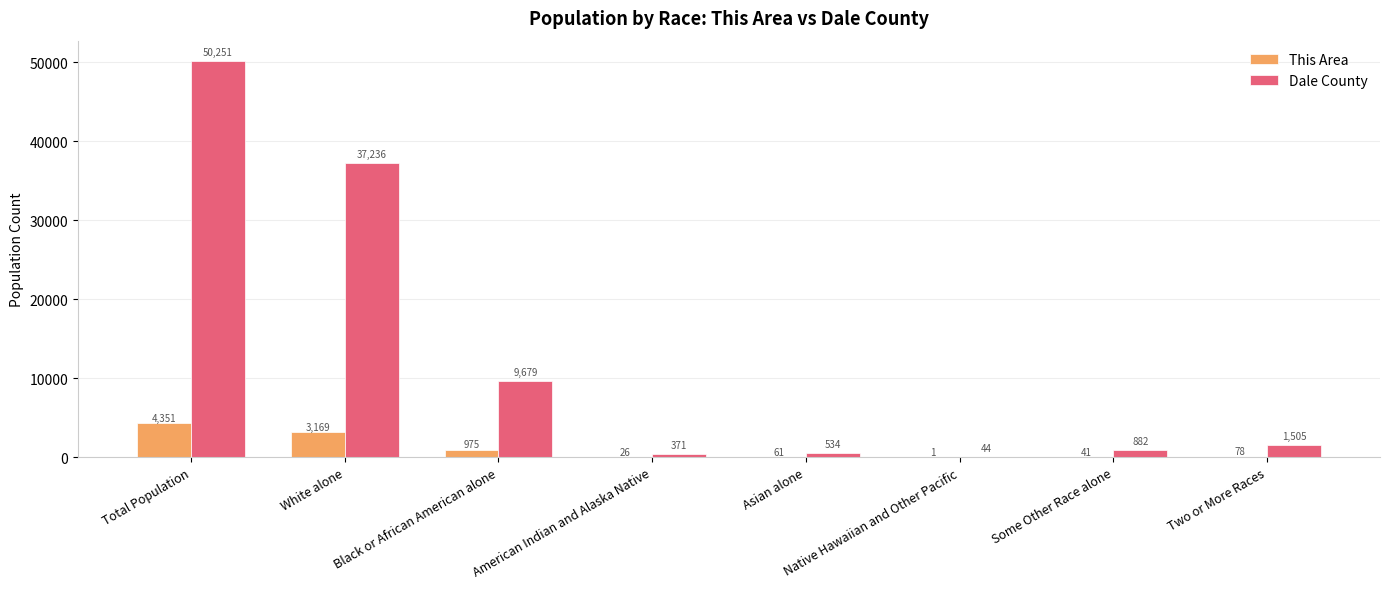

What is the sum of all Dale County values?

100502